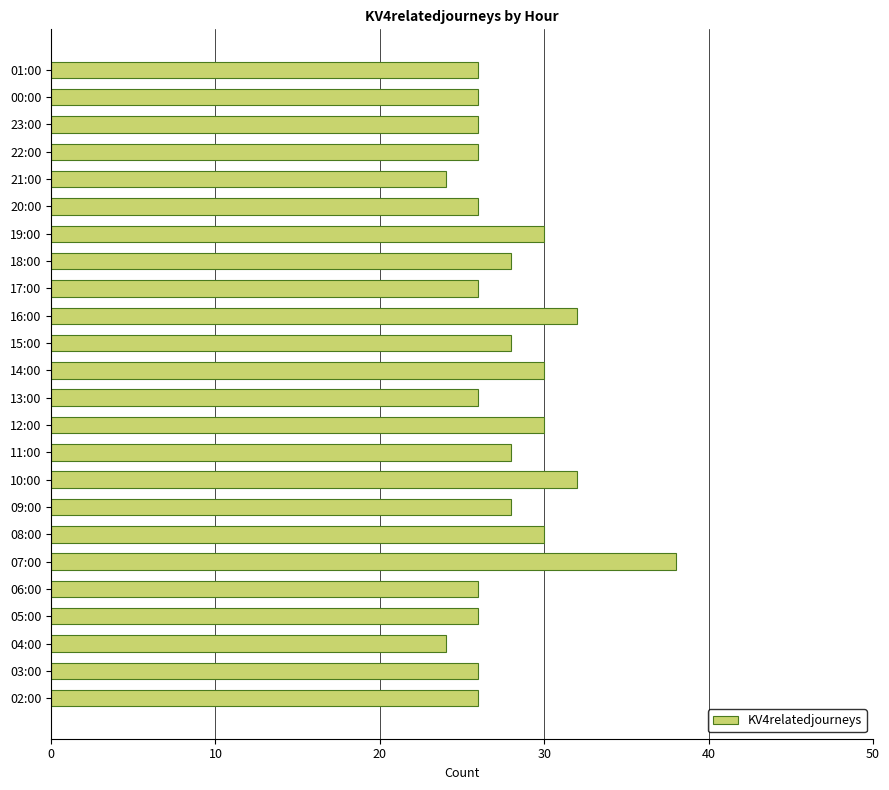

What is the change in value from 05:00 to 08:00?

+4